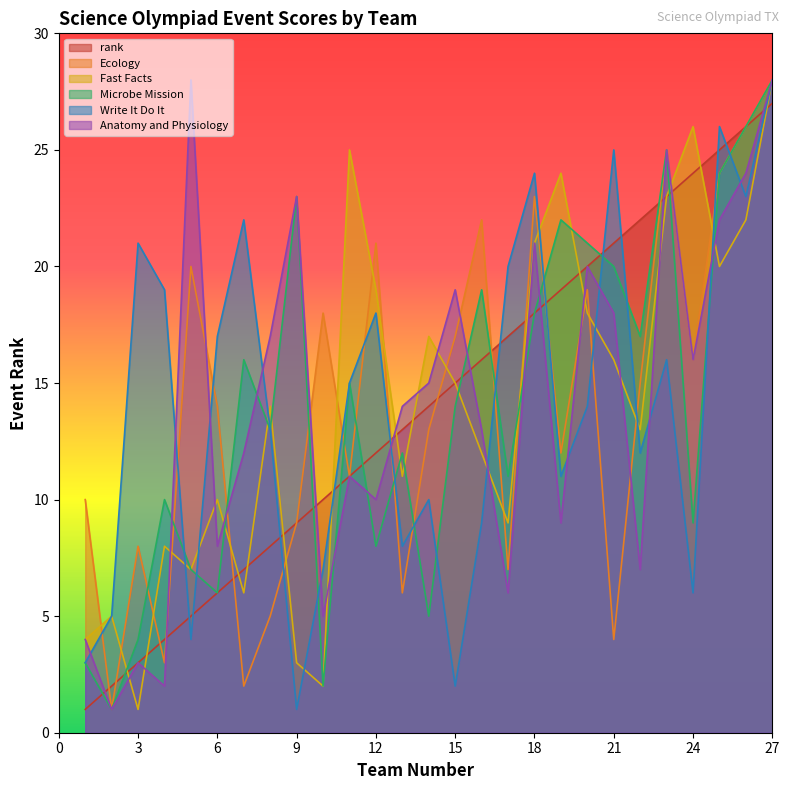

True or false: Ecology and Write It Do It intersect in this chart.

True